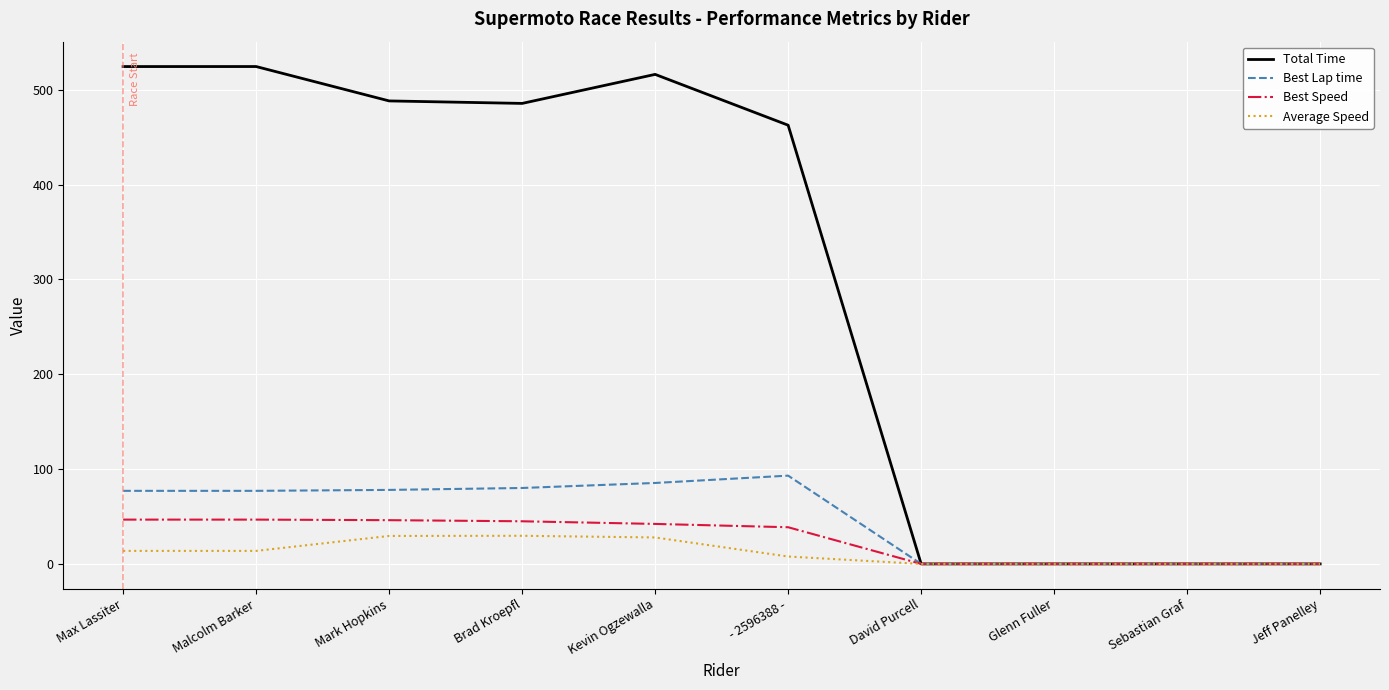

Which series has the largest range (max minus min)?

Total Time